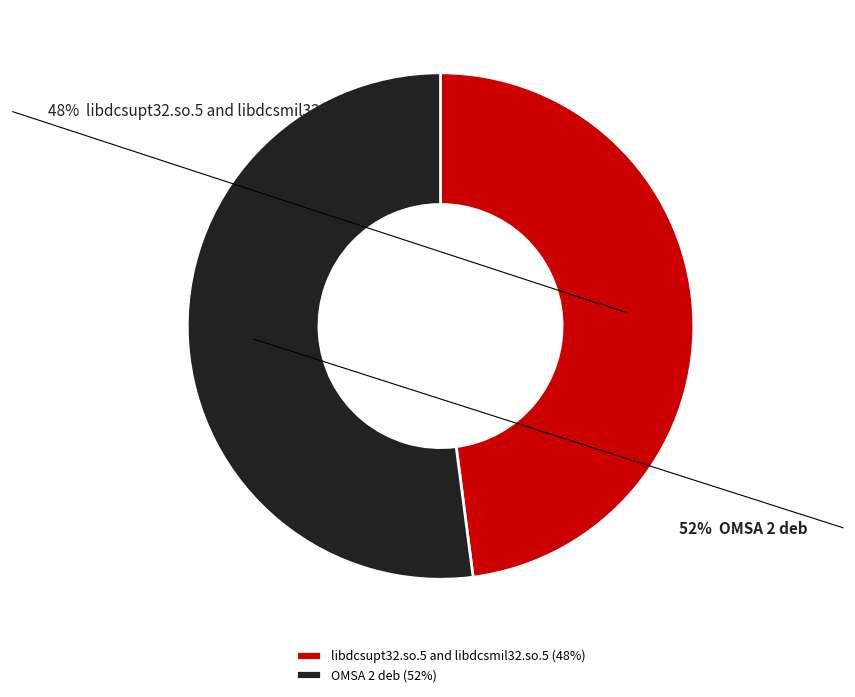

What is the ratio of the value at OMSA 2 deb (52%) to the value at libdcsupt32.so.5 and libdcsmil32.so.5 (48%)?

1.1